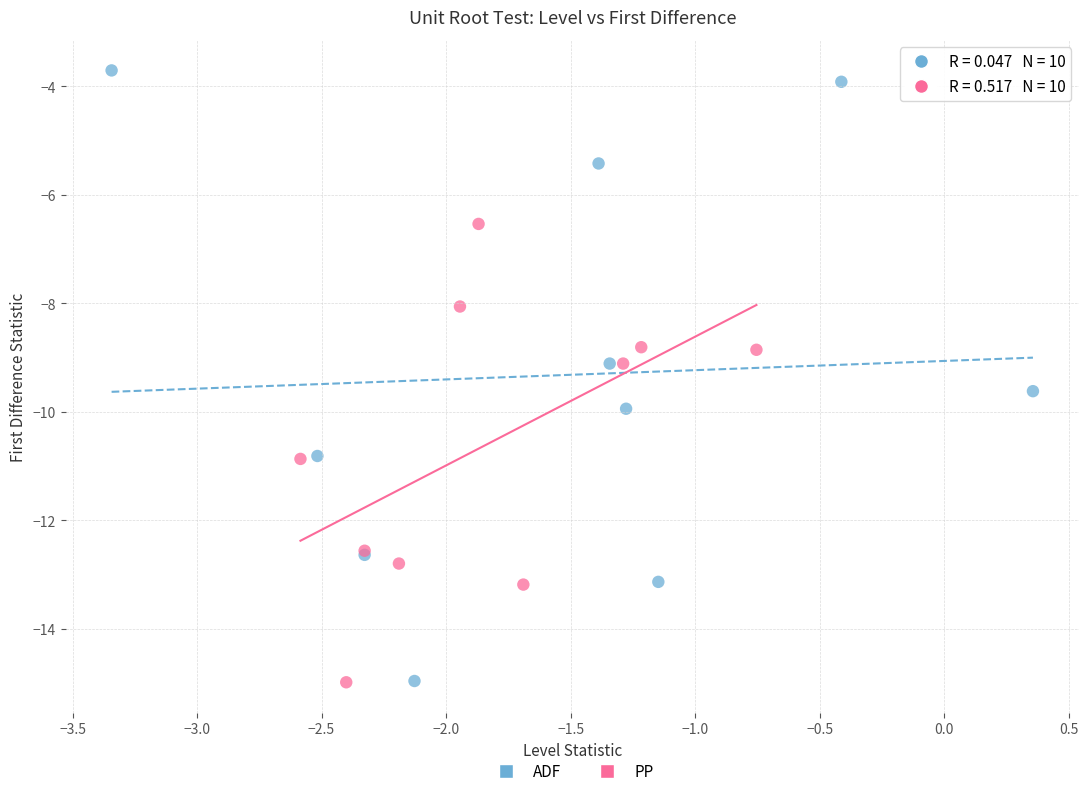

Which series reaches the maximum Y coordinate?

ADF